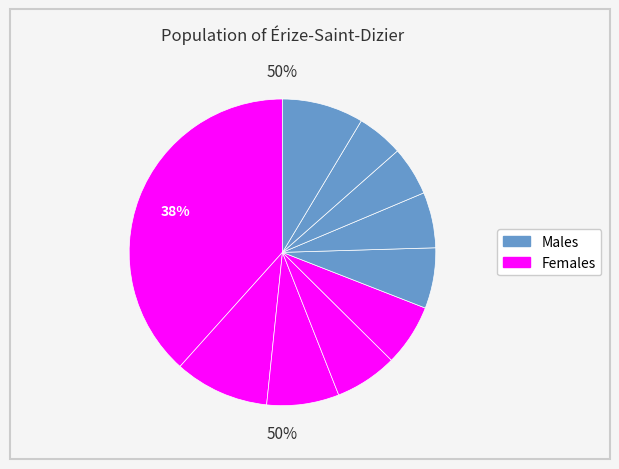

The pct75 slice represents 1% of the pie. True or false?

False